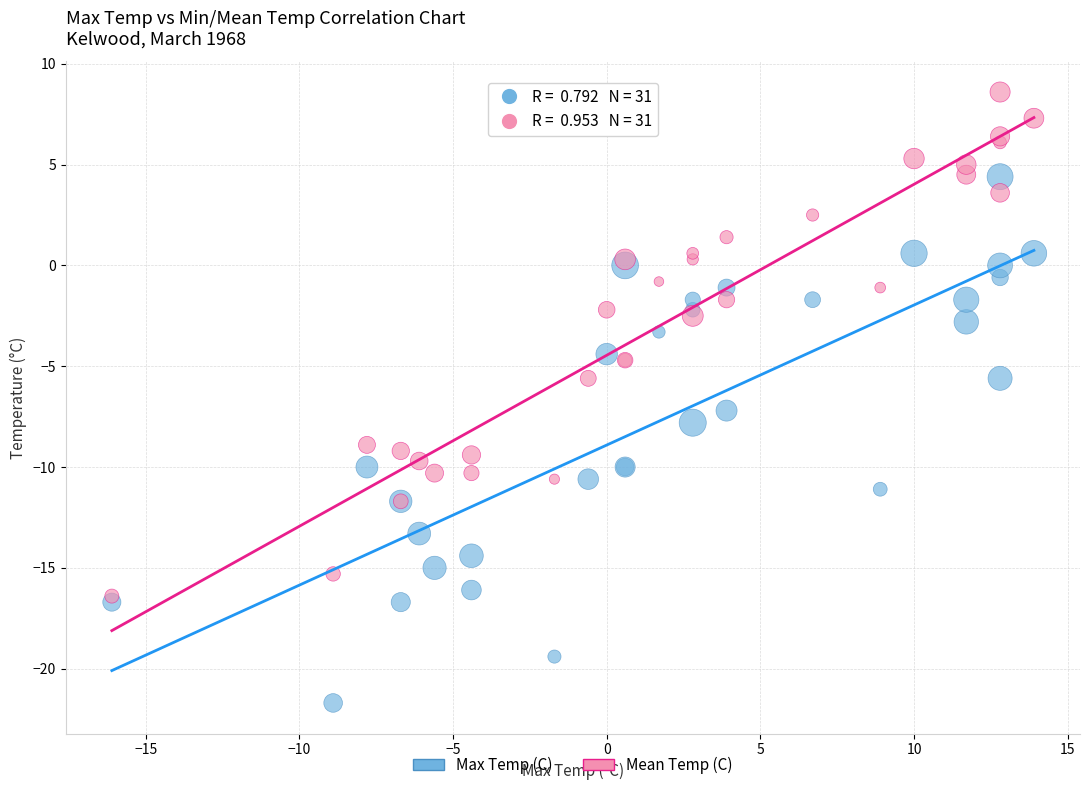

Which series has the widest spread of Y values?

Max Temp (C)